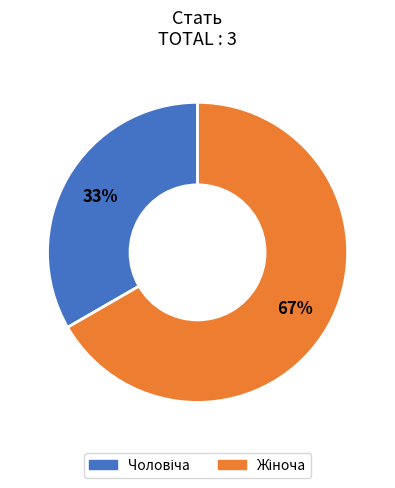

Count the number of slices in the pie.

2